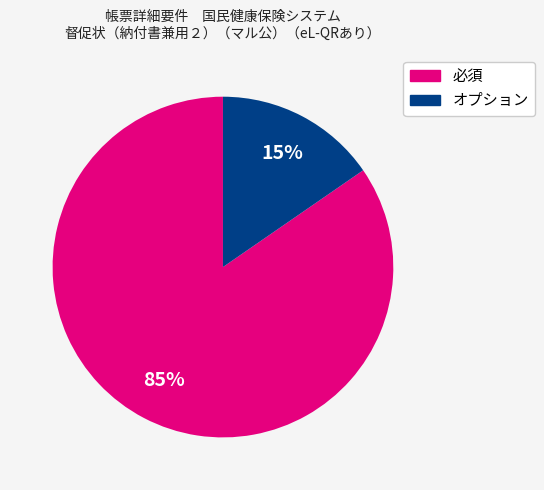

Is there a majority slice in this chart?

Yes